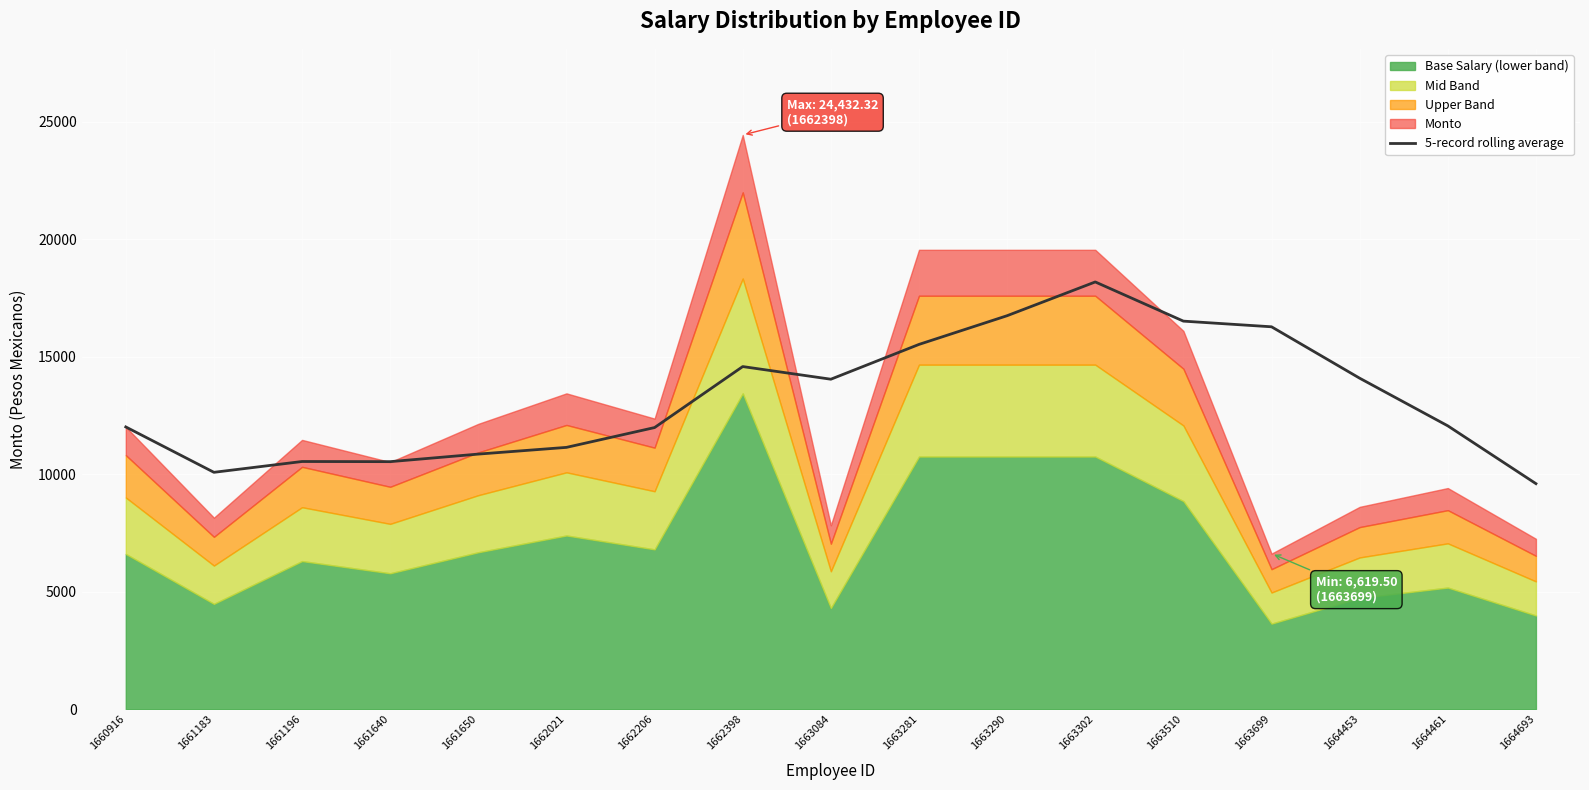

True or false: 5-record rolling average has a value of 23831.0 at 1664453.

False